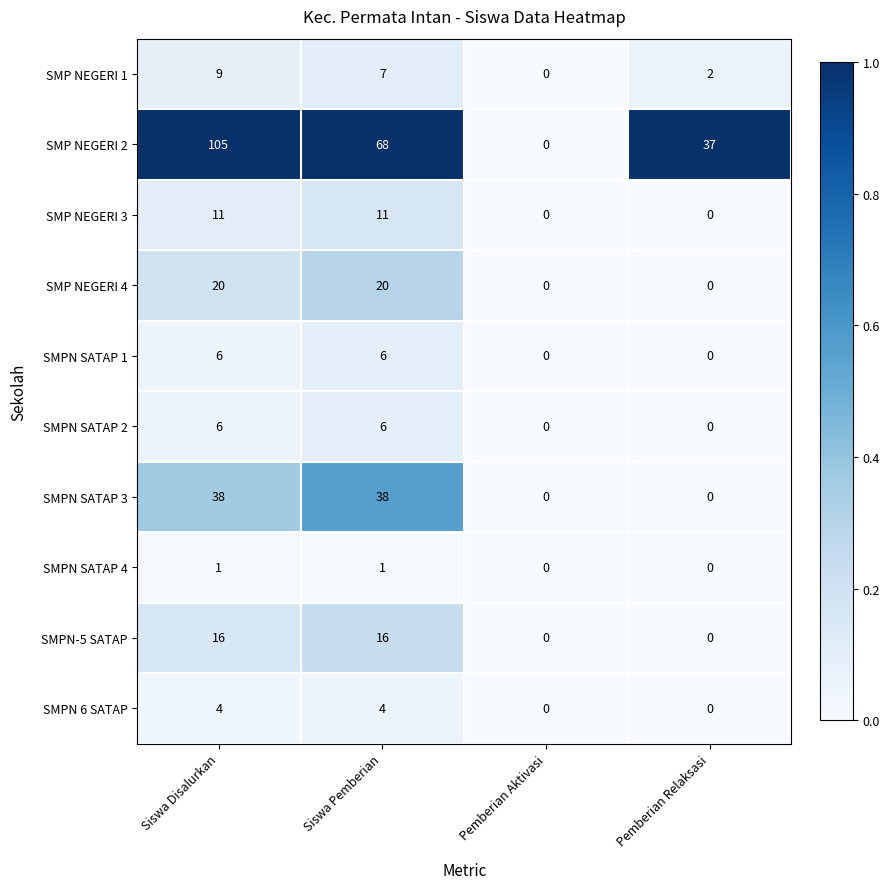

What is the total value across all series at Siswa Pemberian?

177